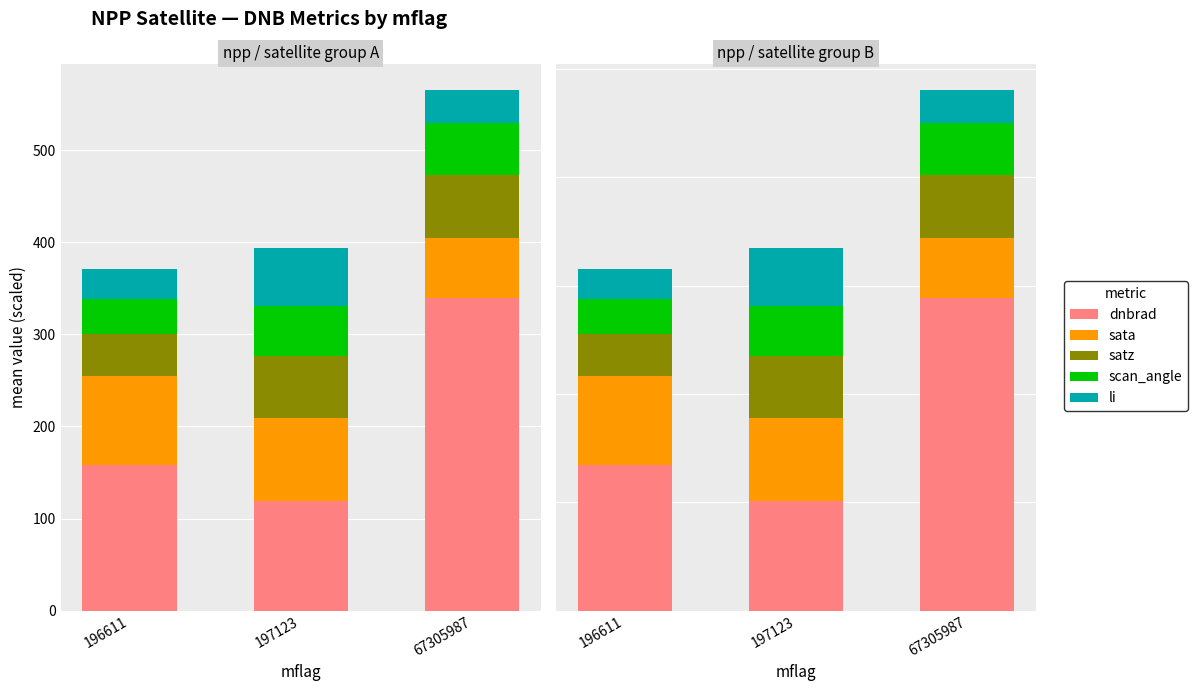

At which label is sata closest to 68?

197123